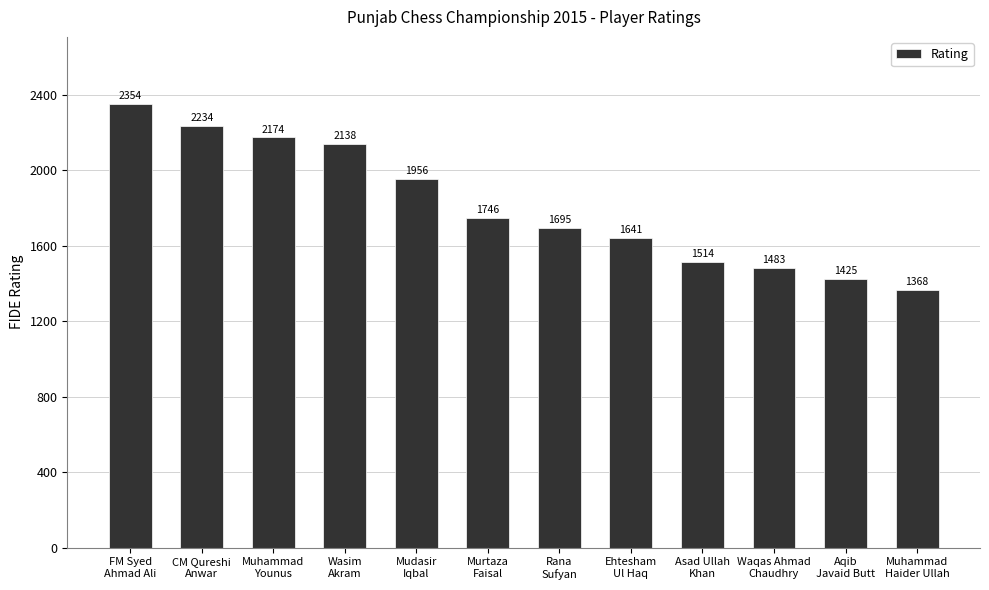

At which category does the chart reach its minimum across all series?

Muhammad
Haider Ullah